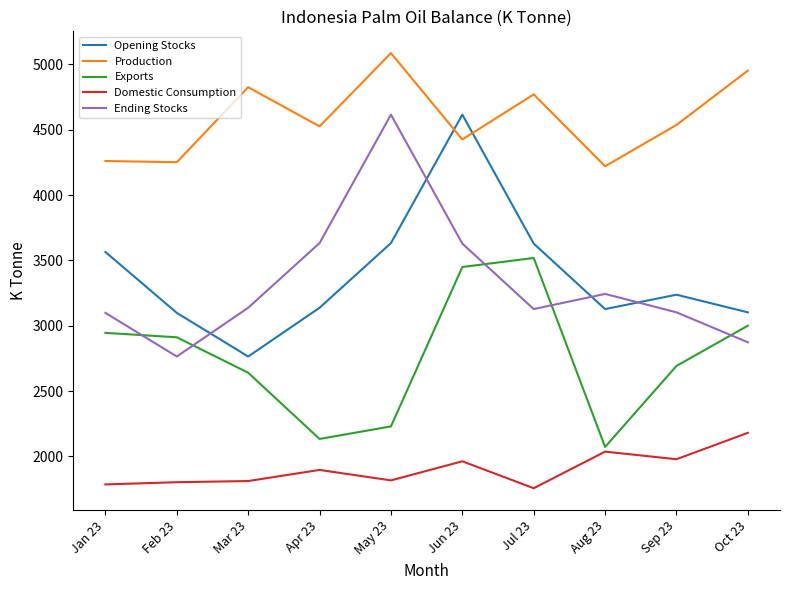

What is the highest value of the Domestic Consumption series?

2181